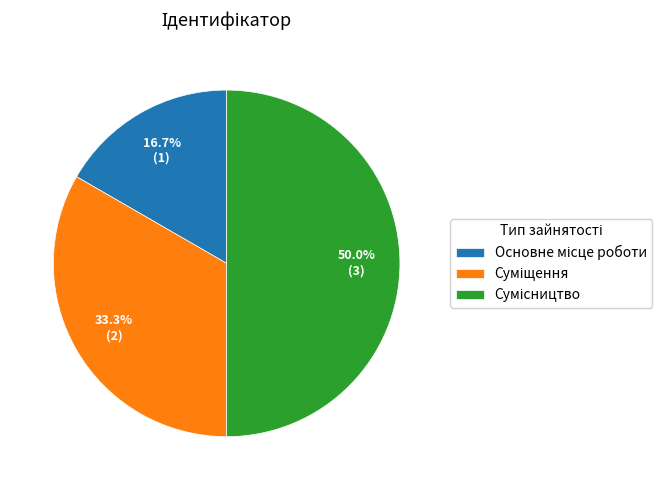

Count the number of slices in the pie.

3